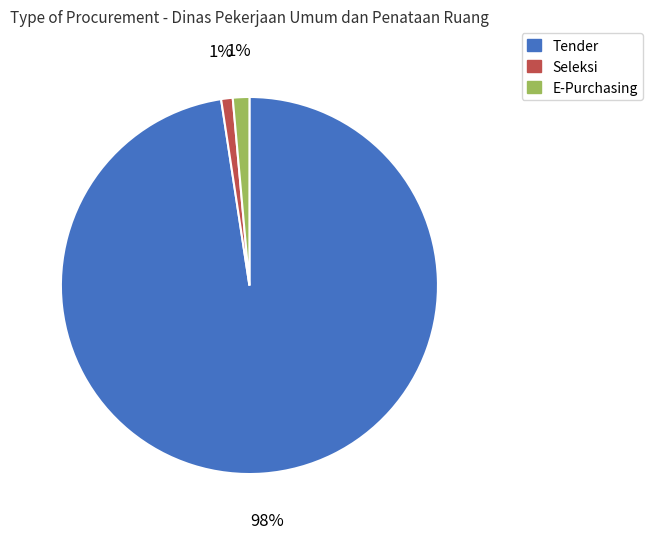

Which category has the biggest portion of the pie?

Tender